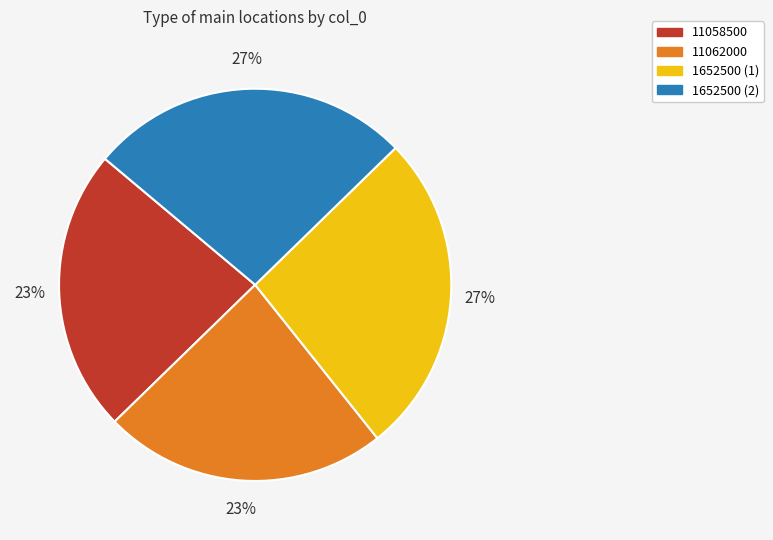

Does any single category account for the majority?

No